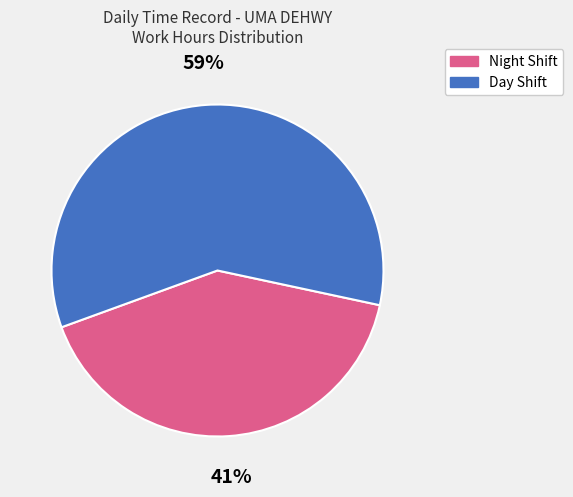

To the nearest percent, what is the average slice percentage?

50%